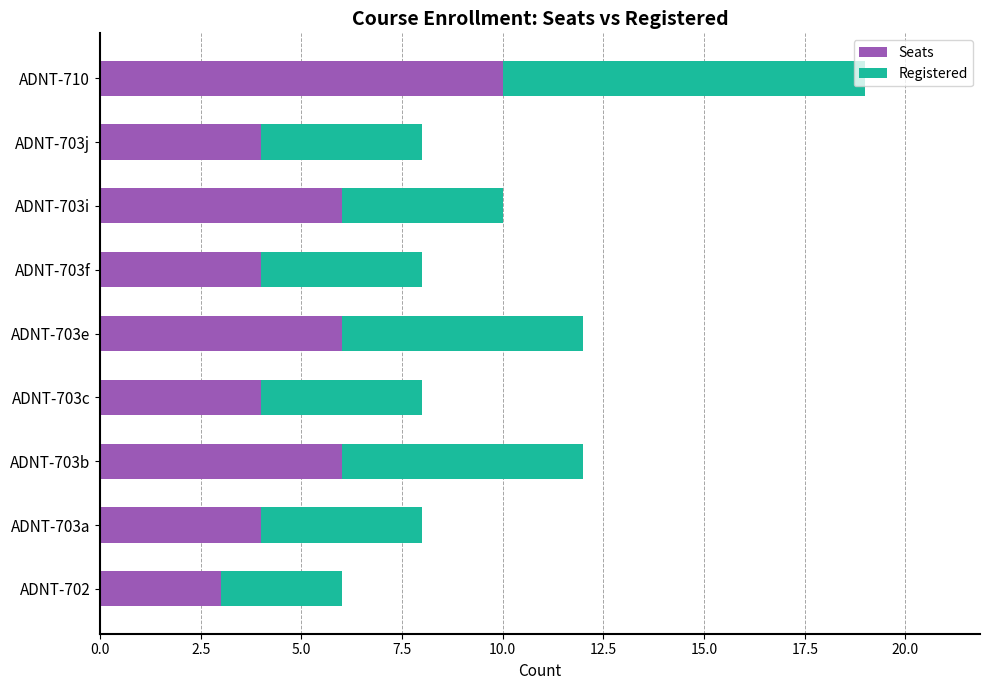

Which category has the highest value in the Seats series?

ADNT-710